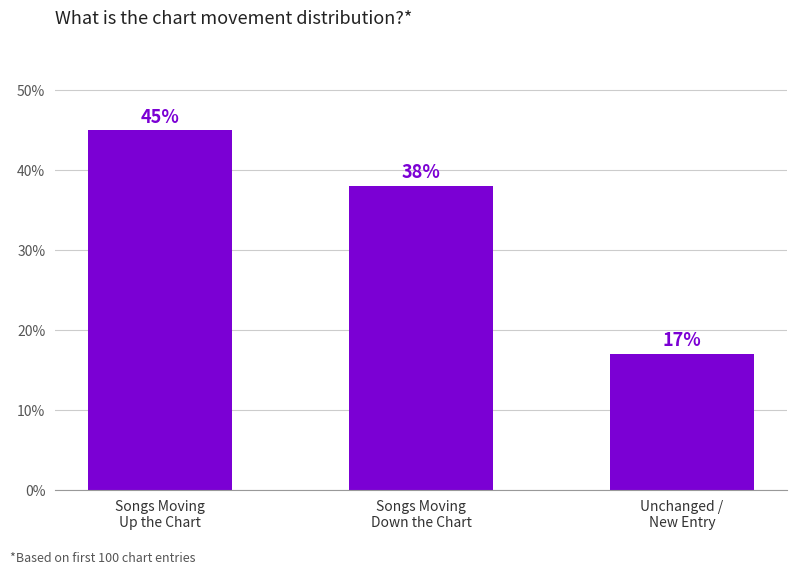

What is the ratio of the value at Songs Moving
Up the Chart to the value at Songs Moving
Down the Chart?

1.2